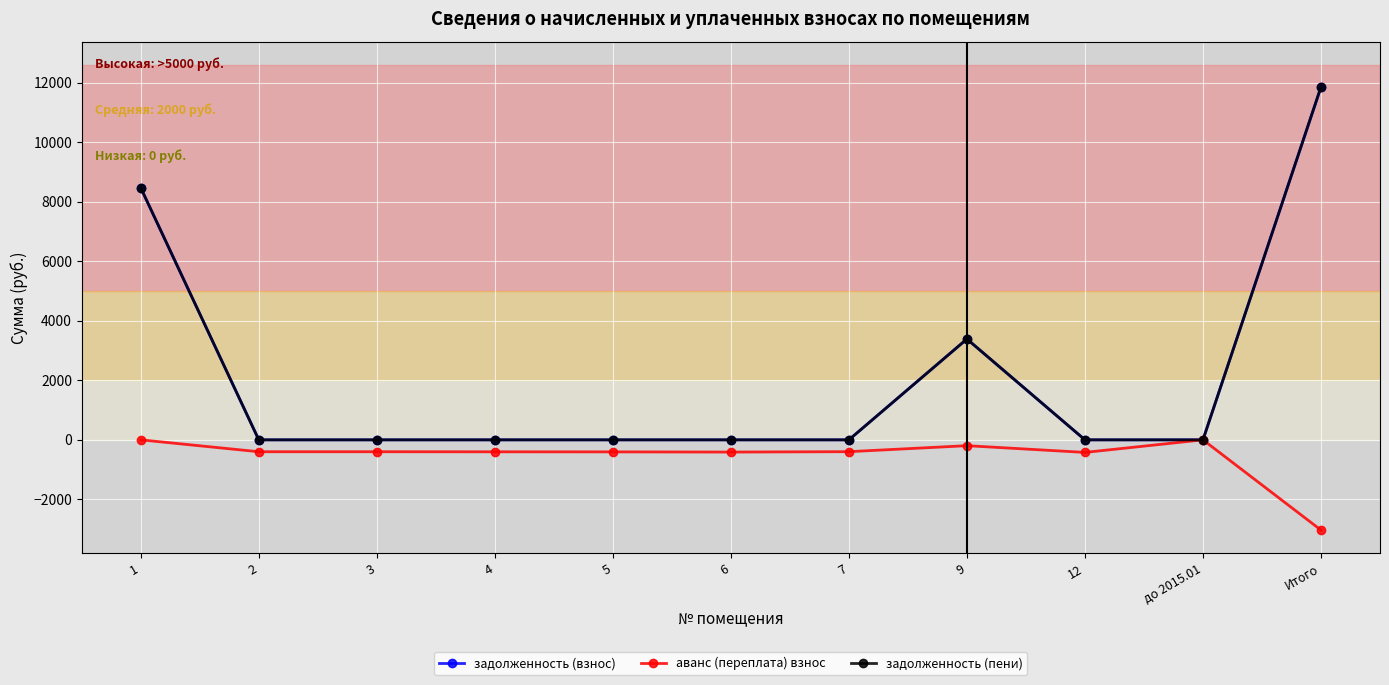

What is the total value across all series at 7?

-397.6